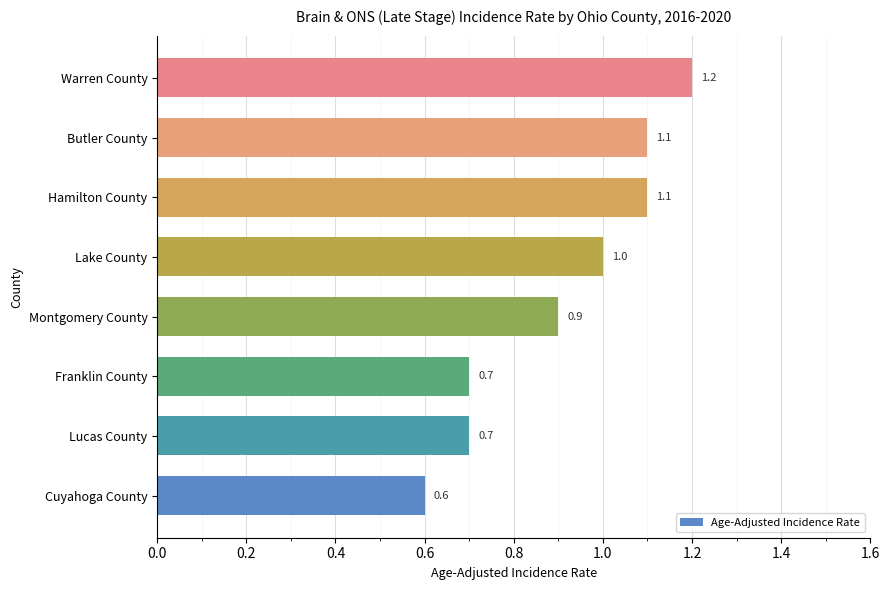

The value at Lucas County is 0.7. True or false?

True